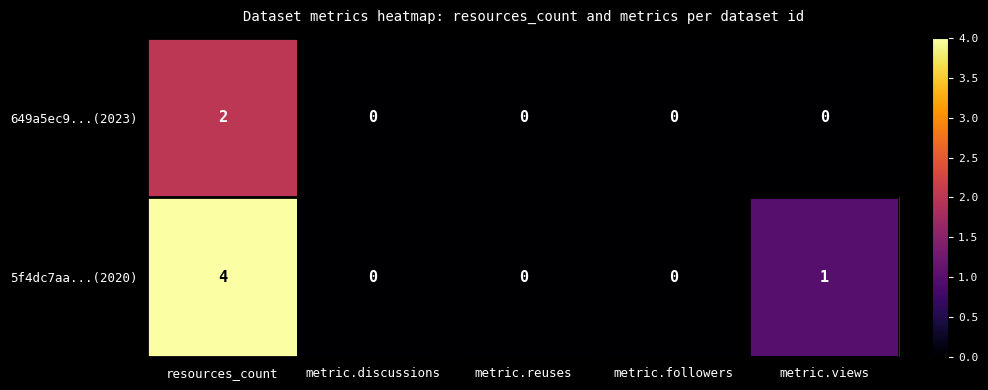

Is it true that 5f4dc7aa...(2020) equals 1 at metric.views?

True